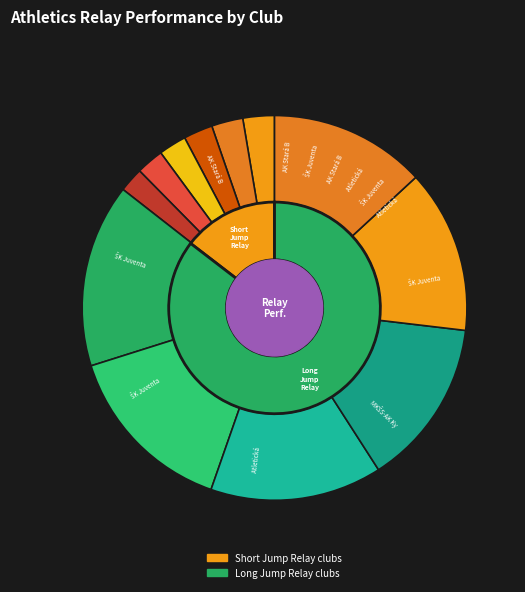

What is the ratio of the value at Atletická akadémia Žilina A to the value at ŠK Juventa Žilina B?

1.0